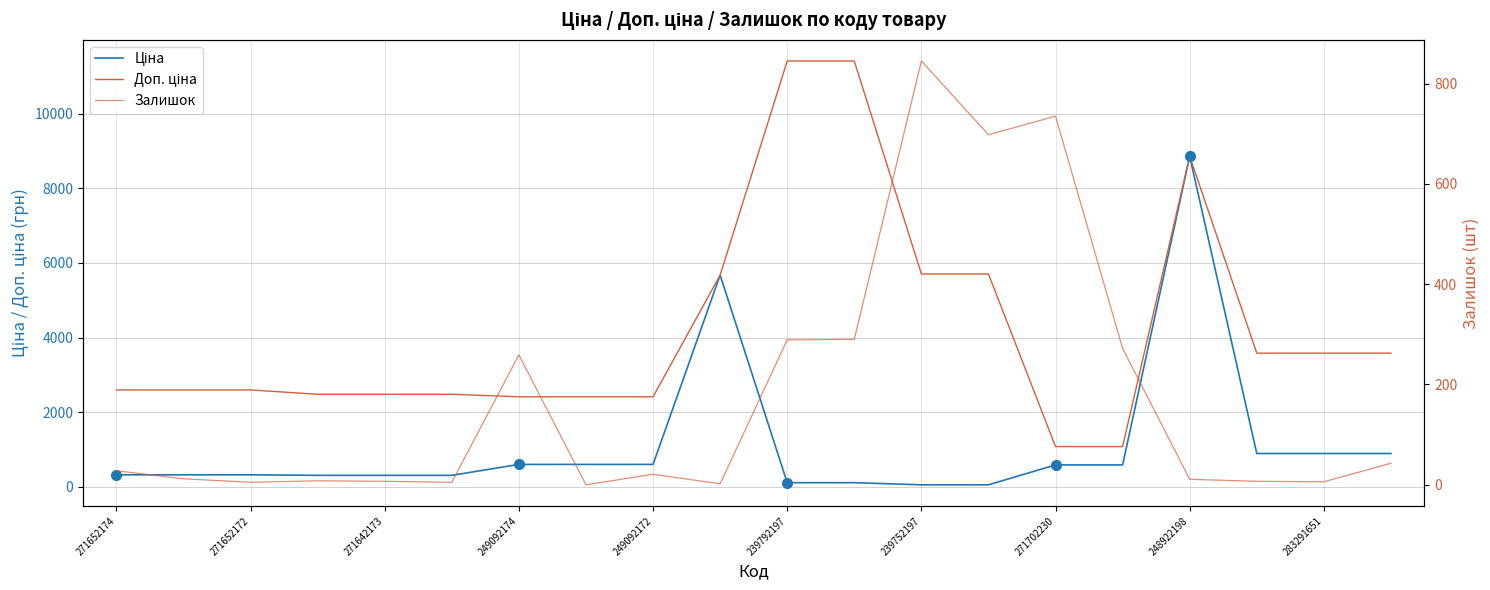

What is the sum of the Ціна values at 271652174 and 11?

438.9